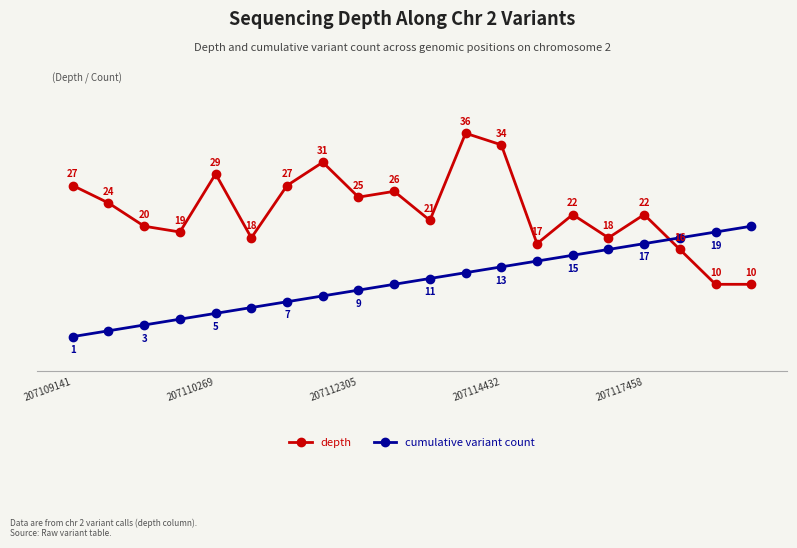

Does the chart have visible grid lines?

No